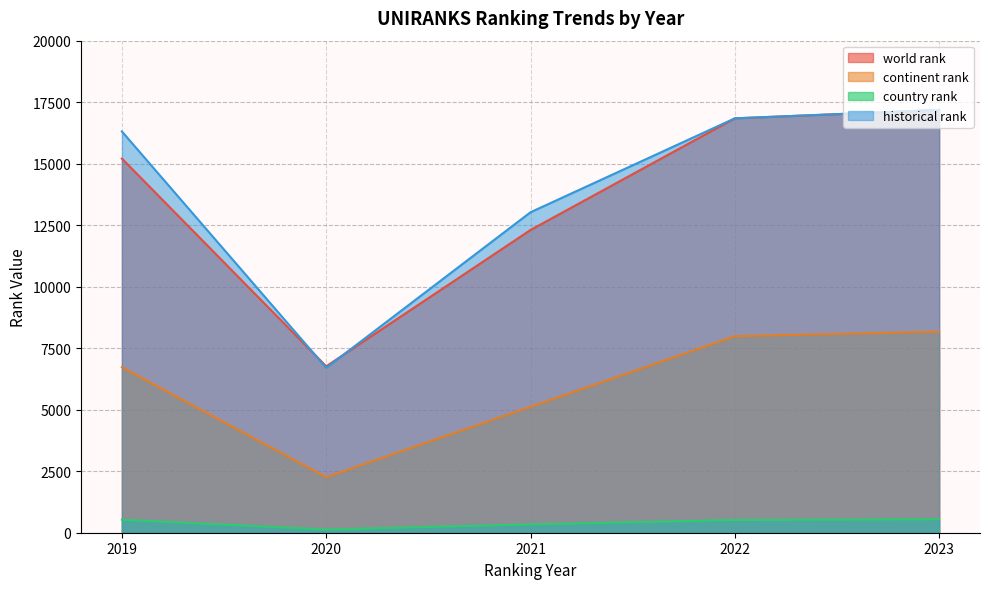

What is the sum of all world rank values?

68303